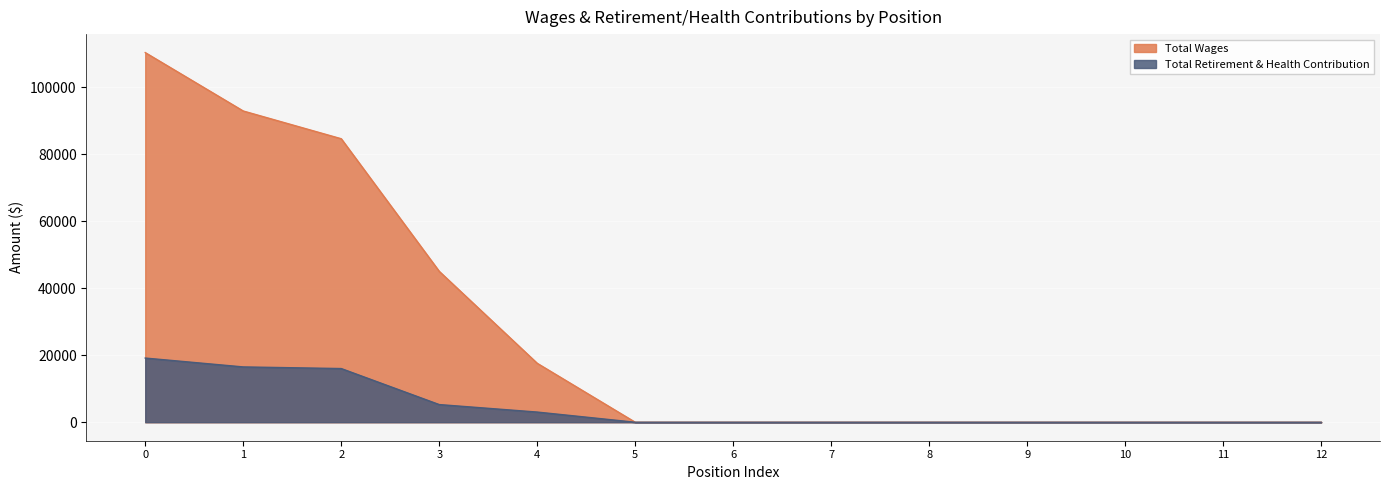

True or false: Total Wages and Total Retirement & Health Contribution intersect in this chart.

False